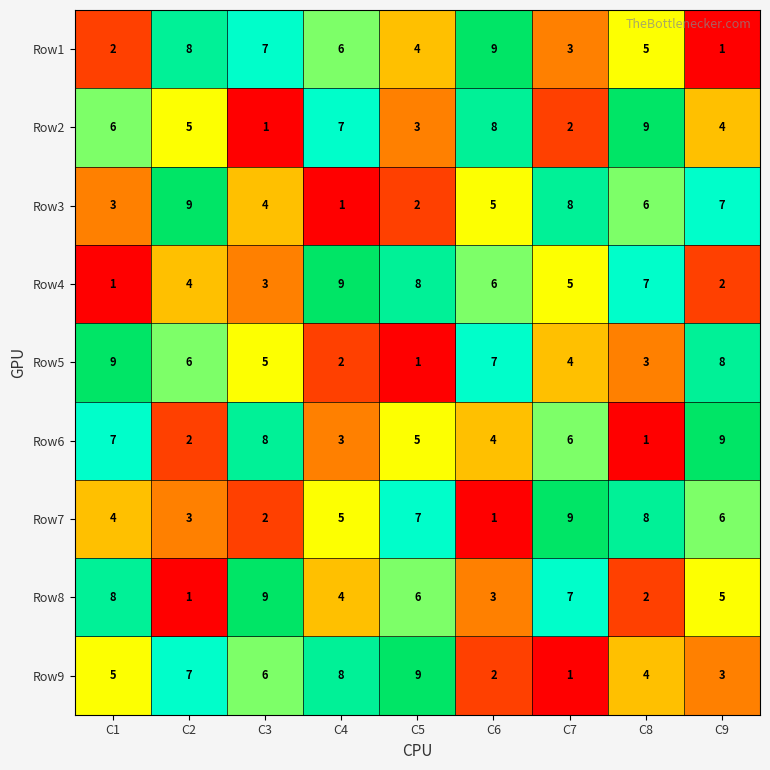

Count the number of data series in this chart.

9